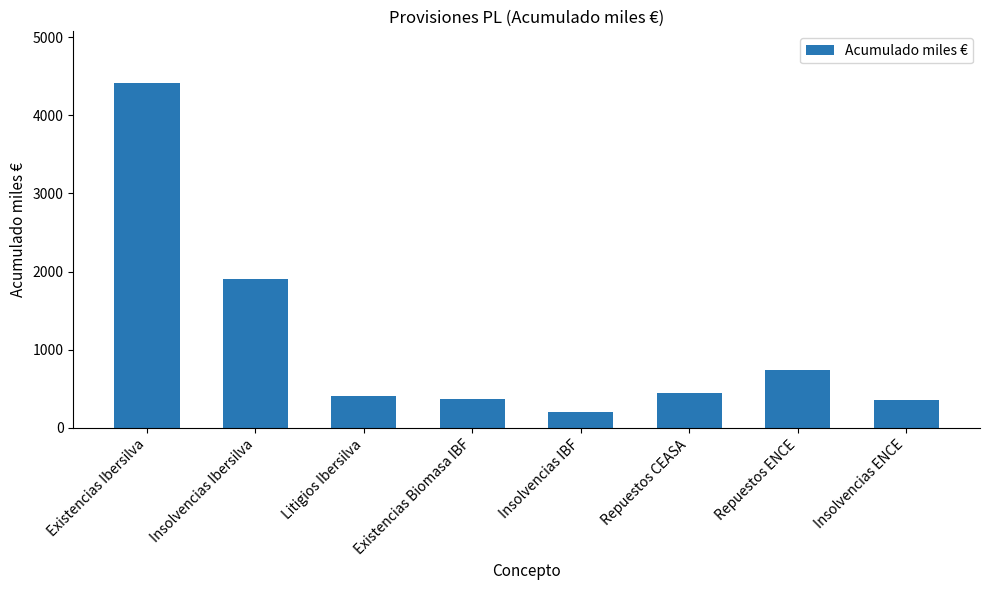

How many categories are shown in the chart?

8